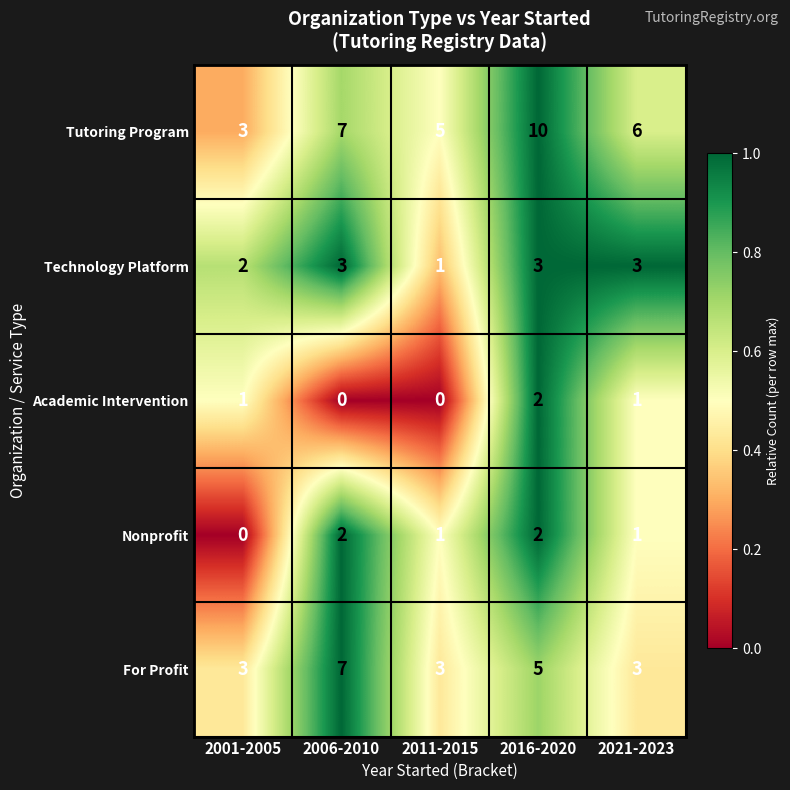

Which series has the widest spread of values?

Tutoring Program